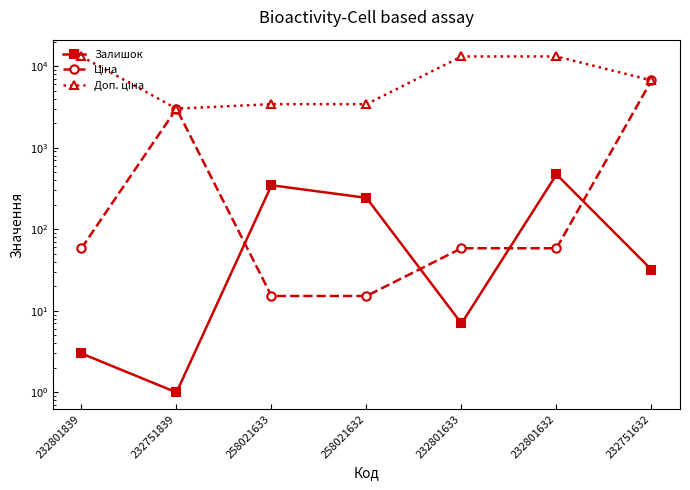

In Ціна, how many points are higher than both neighbors (excluding endpoints)?

1